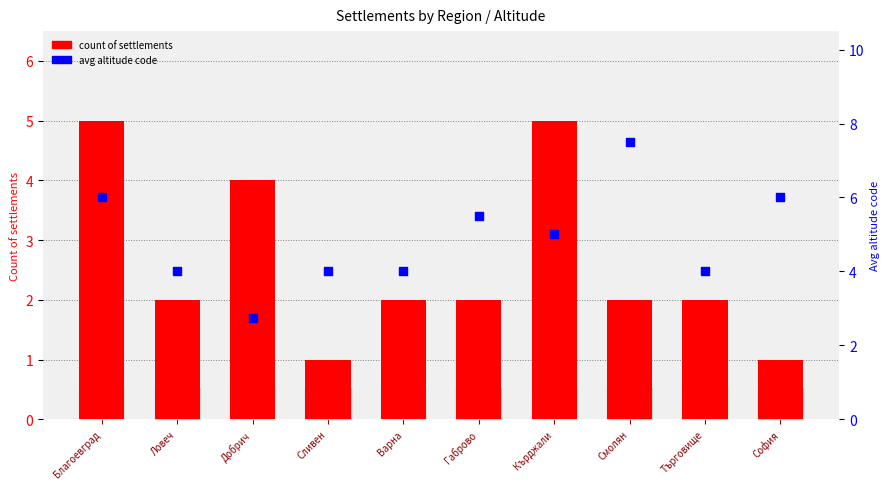

Which series has the largest total across all categories?

avg altitude code